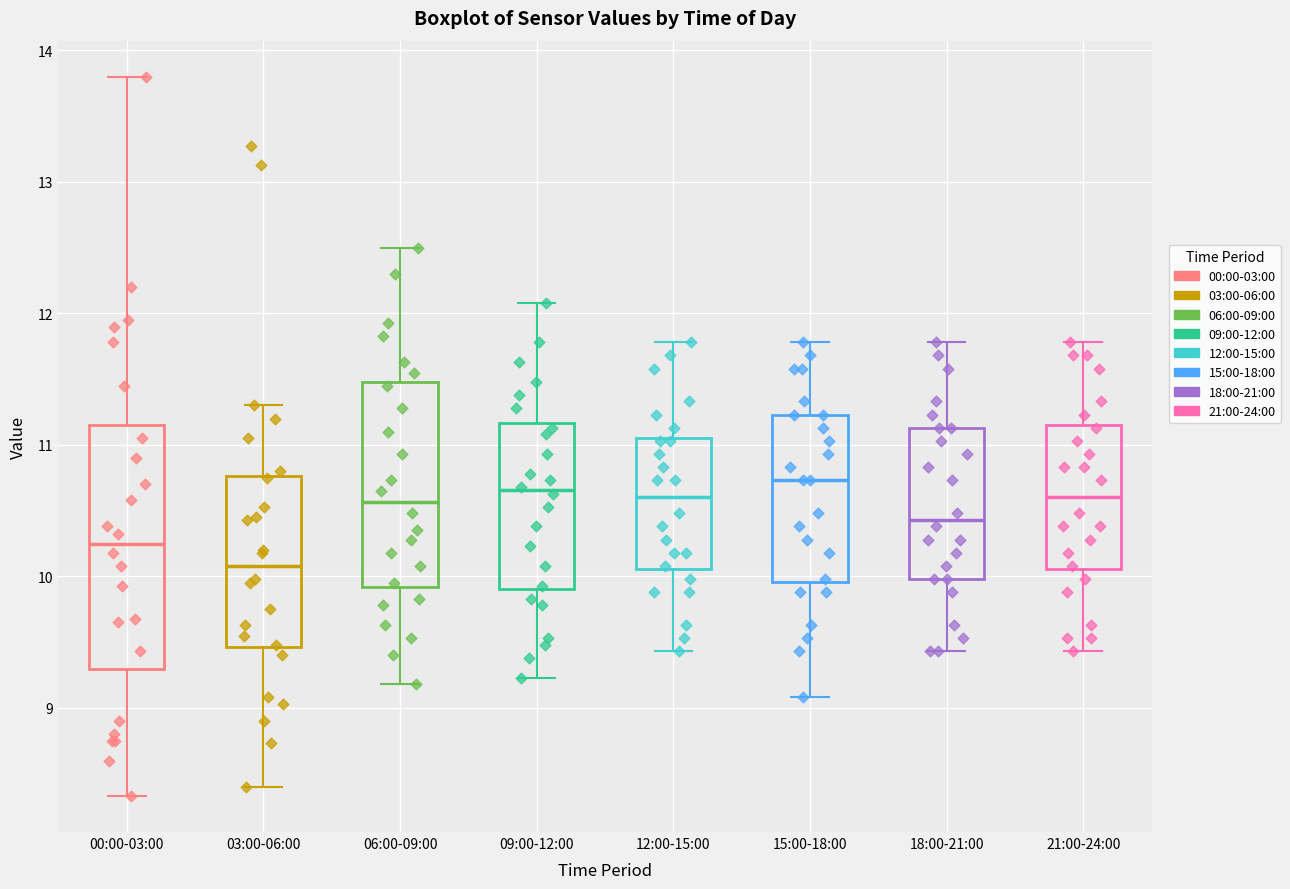

Which box is the tallest, from its lower edge to its upper edge?

00:00-03:00